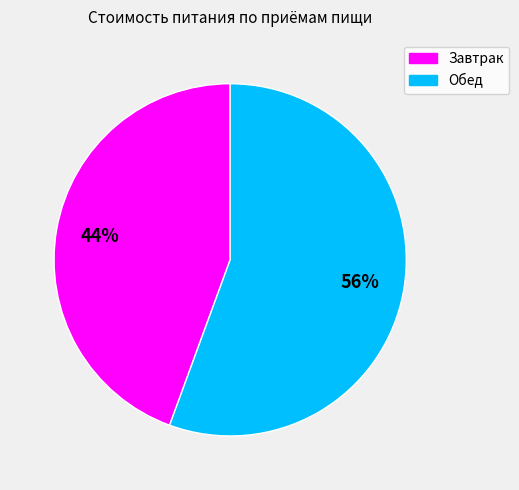

Which category has the biggest portion of the pie?

Обед